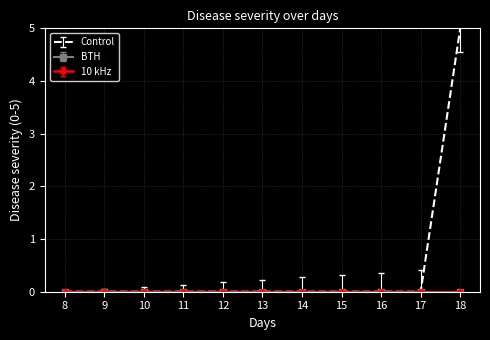

What are all the series names shown in the legend?

10 kHz, BTH, Control